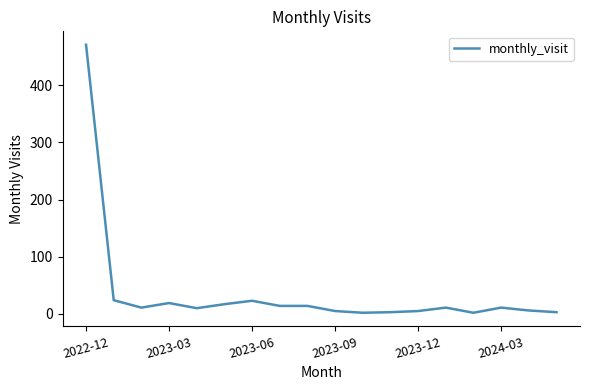

What is the difference between the maximum and minimum values?

469